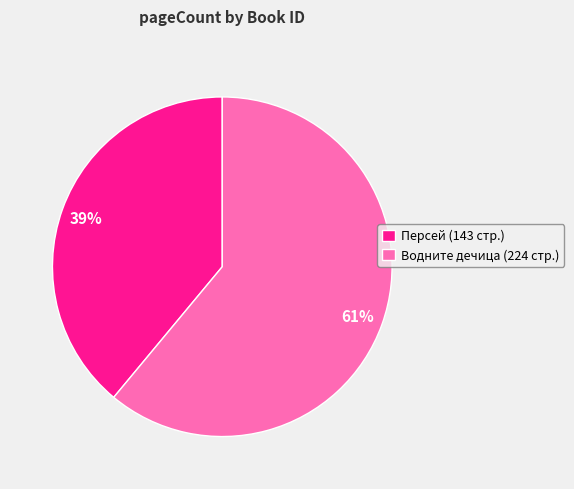

Approximately how many times larger is the value at Персей (143 стр.) compared to Водните дечица (224 стр.)?

0.6